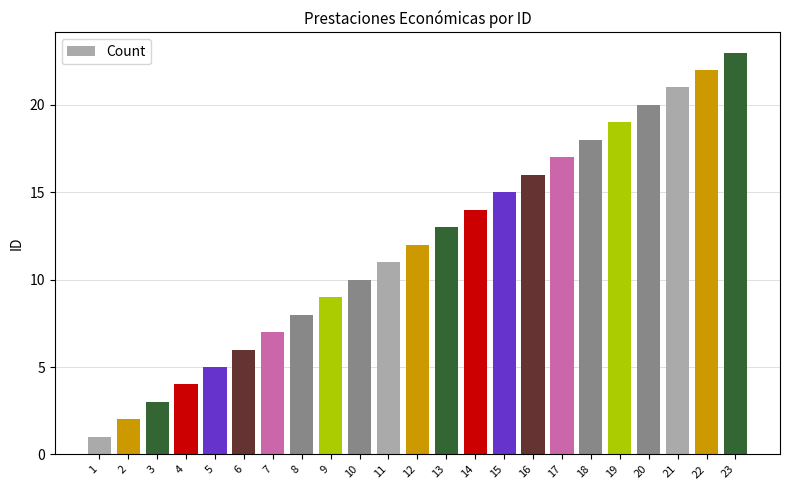

What is the value of the 19th bar from the left?

19